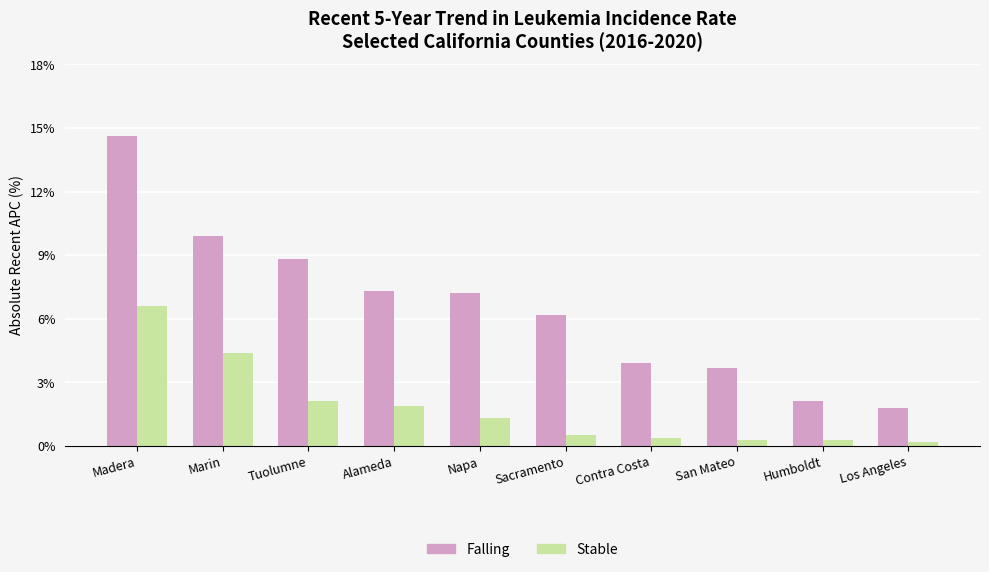

What is the sum of the Stable values at Humboldt and Marin?

4.7